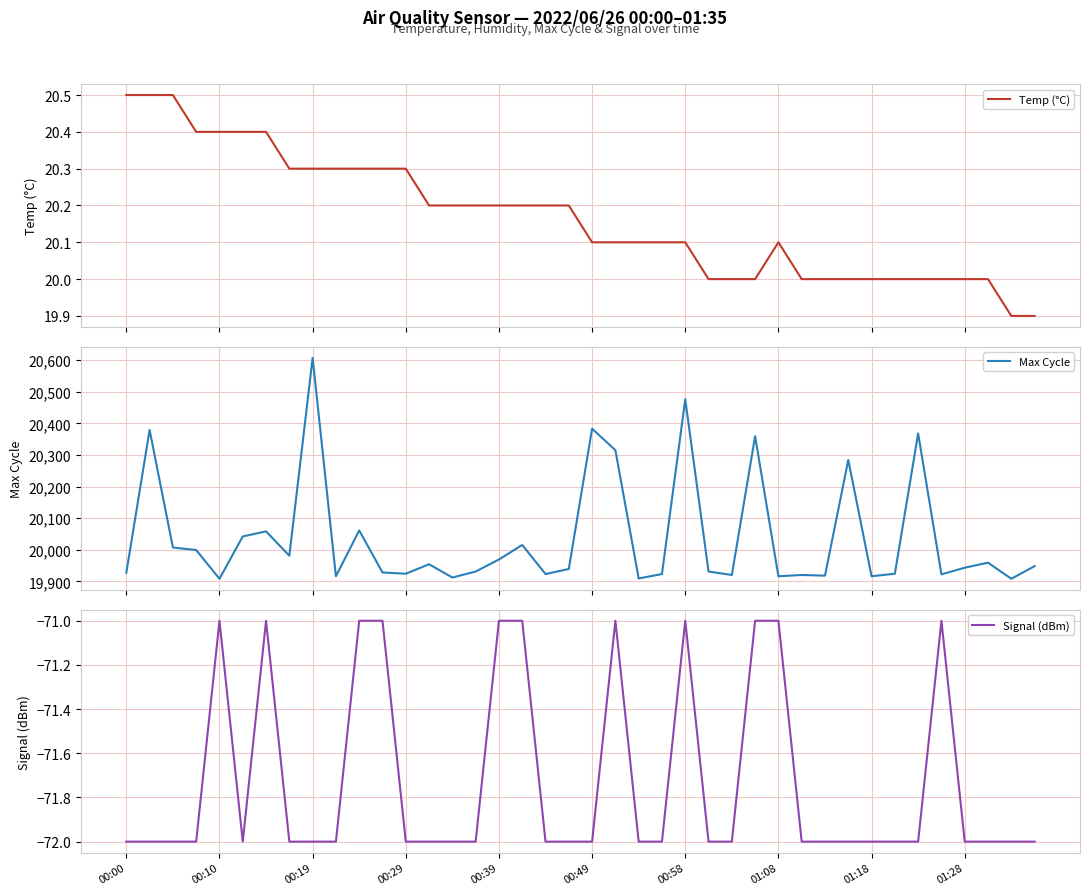

True or false: Signal (dBm) has more than 0 points higher than both neighbors.

True